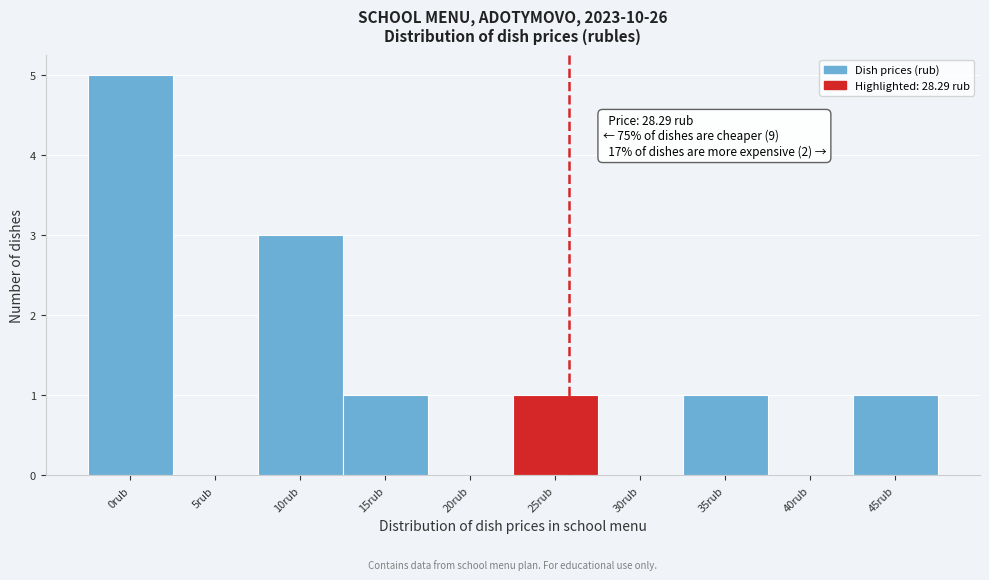

Reading right to left, extract all data points from this chart.

45rub=1	40rub=0	35rub=1	30rub=0	25rub=1	20rub=0	15rub=1	10rub=3	5rub=0	0rub=5